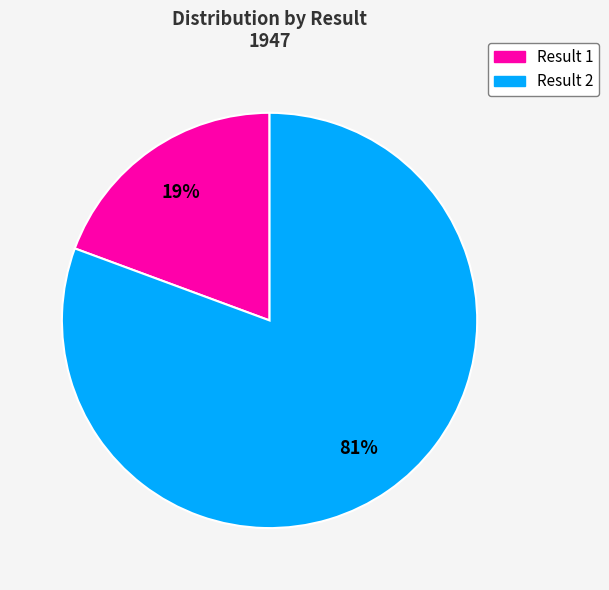

Does any single category account for the majority?

Yes